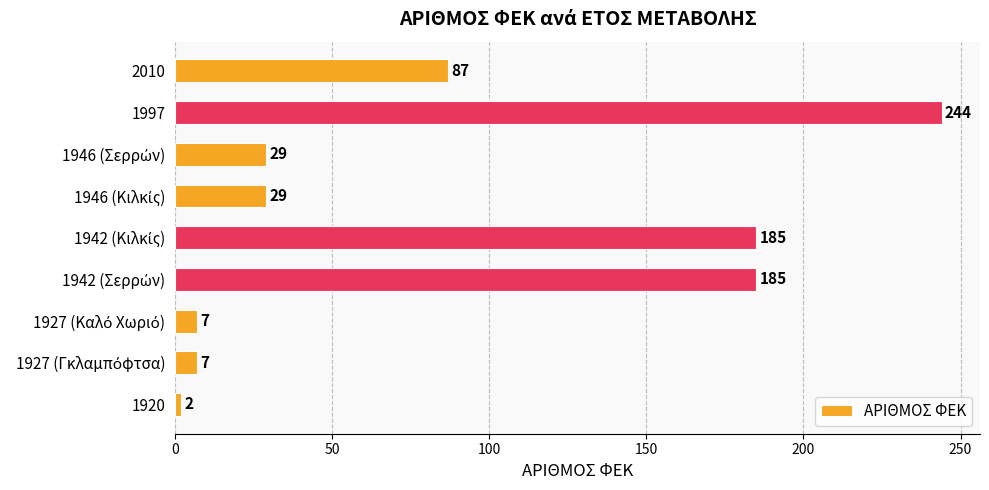

What is the greatest value displayed?

244